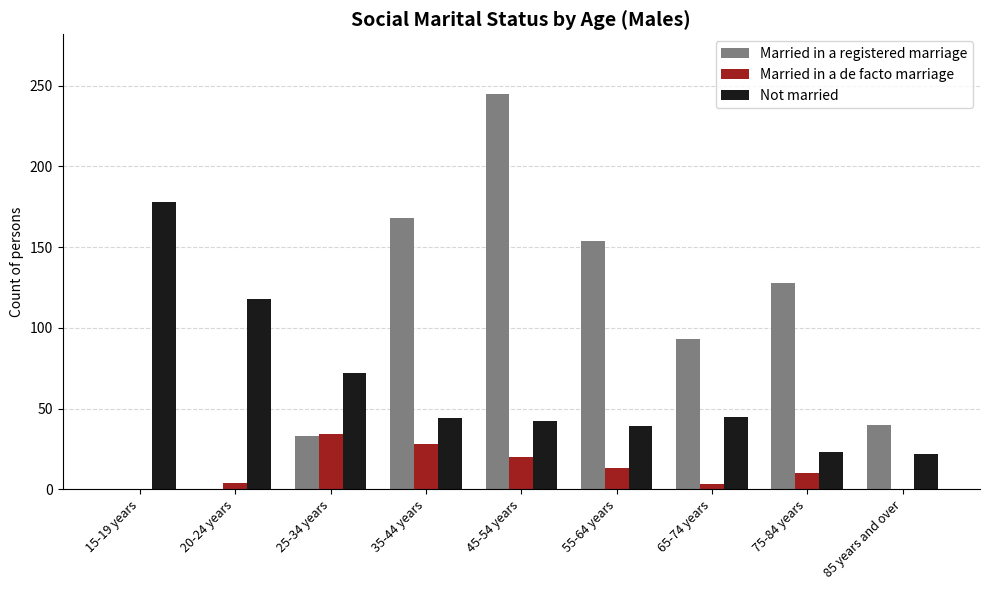

The Married in a registered marriage series shows -117 at 20-24 years. True or false?

False